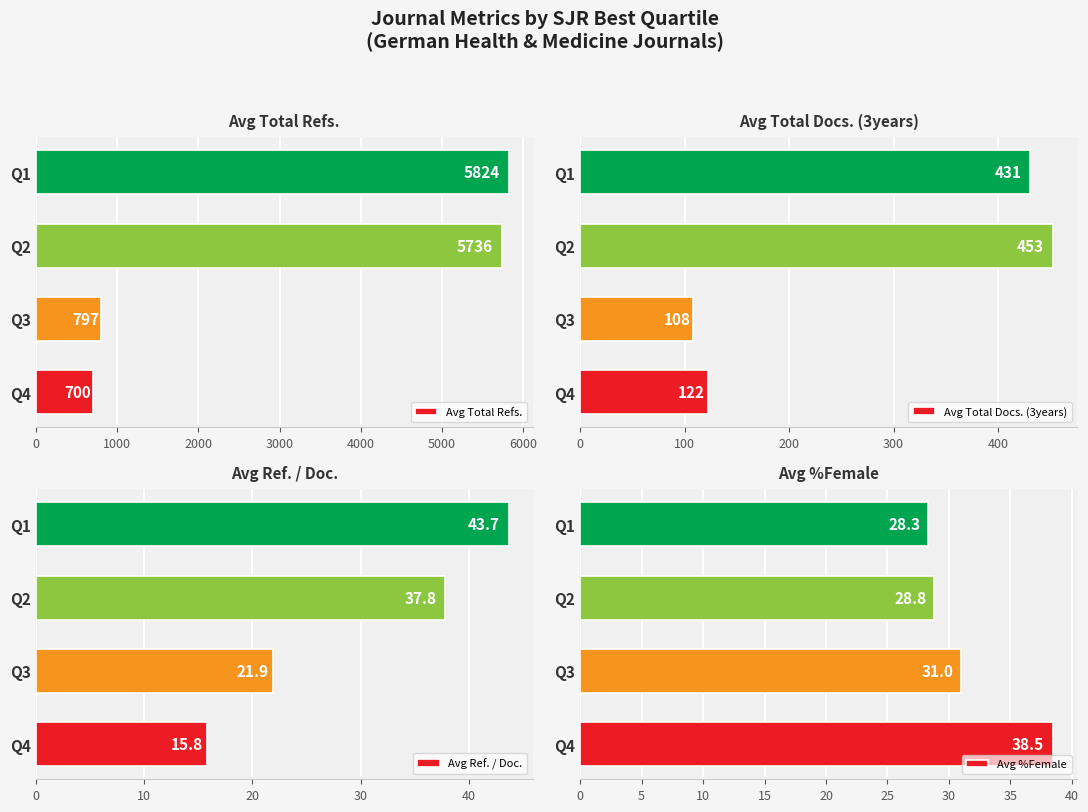

True or false: Avg Ref. / Doc. has a value of 37.8 at Q2.

True